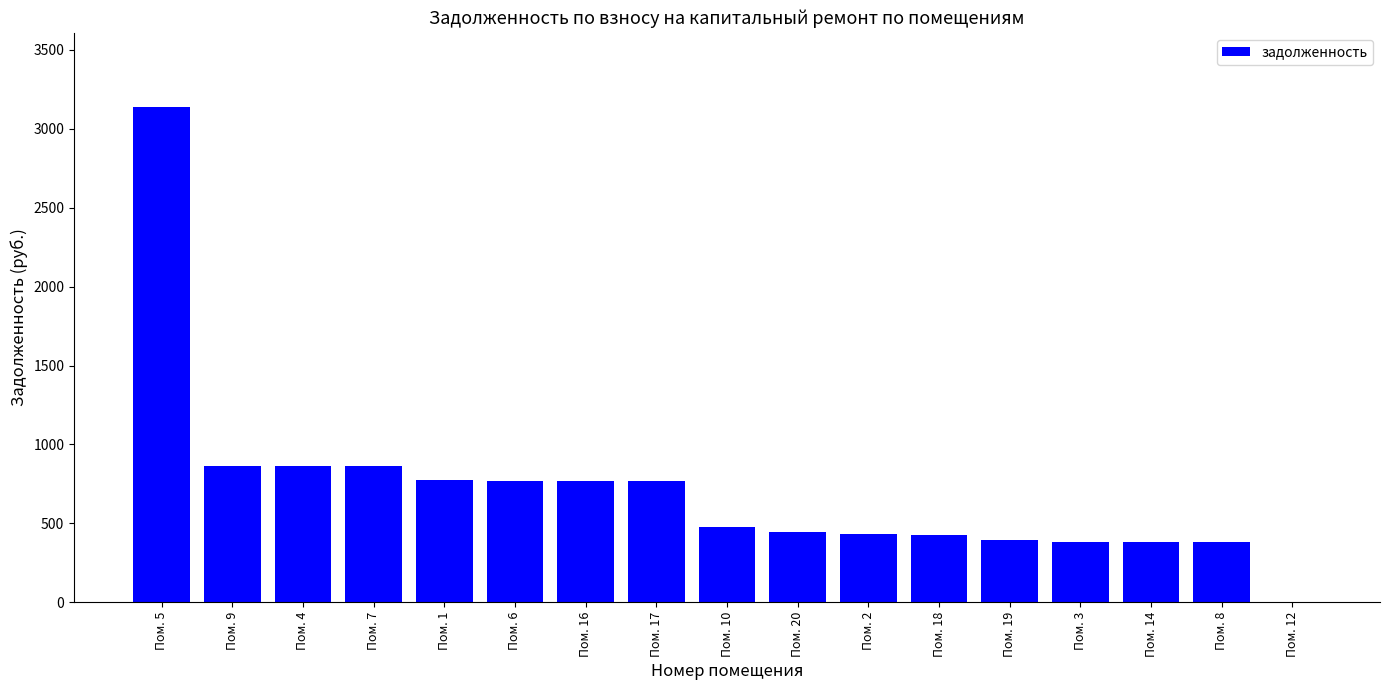

Is it true that the value at Пом. 6 is 297.2?

False